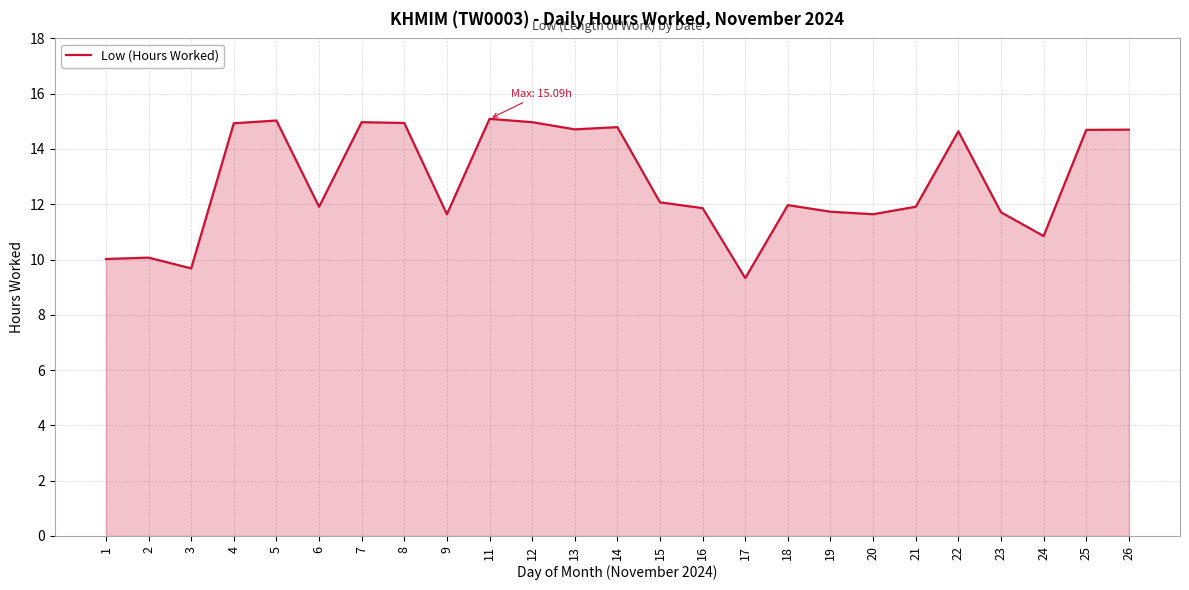

What is the change in value from 19 to 26?

+3.0